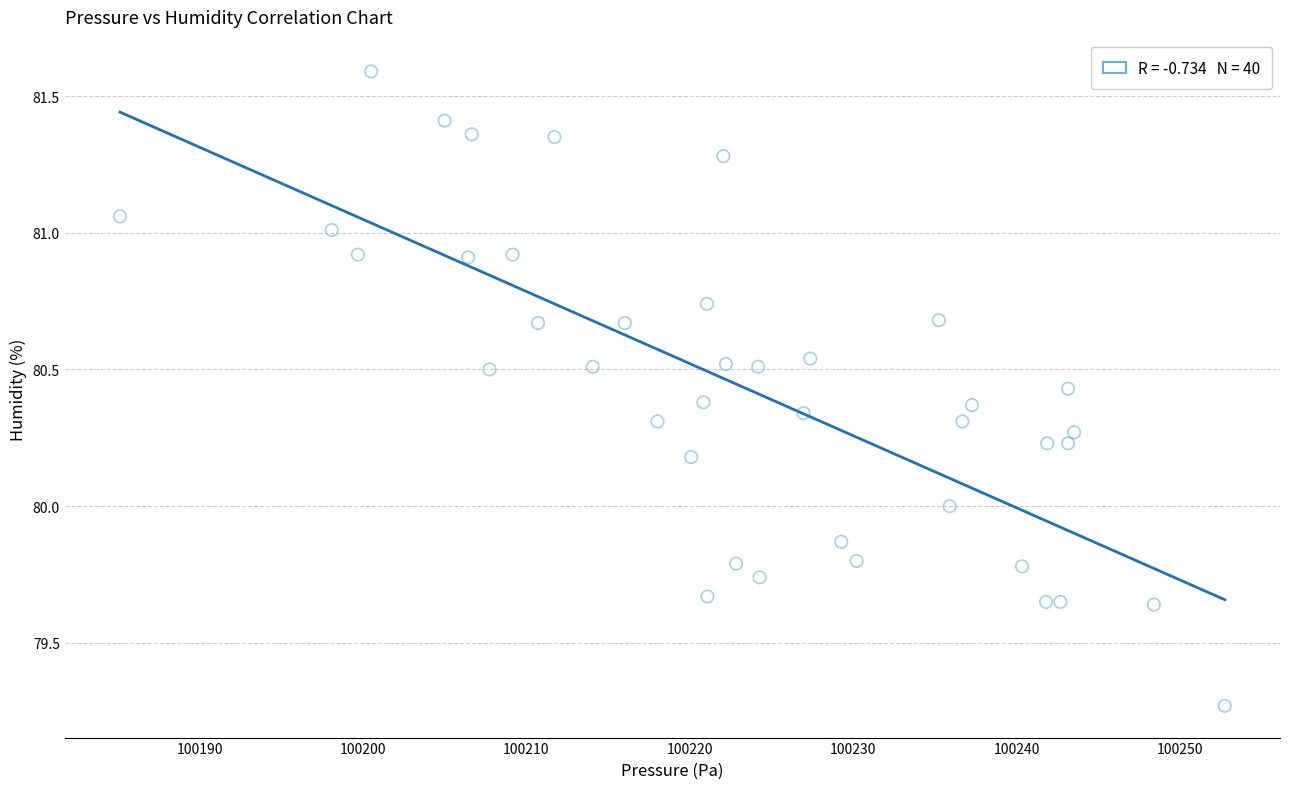

What is the range of X values (max minus min)?

67.6